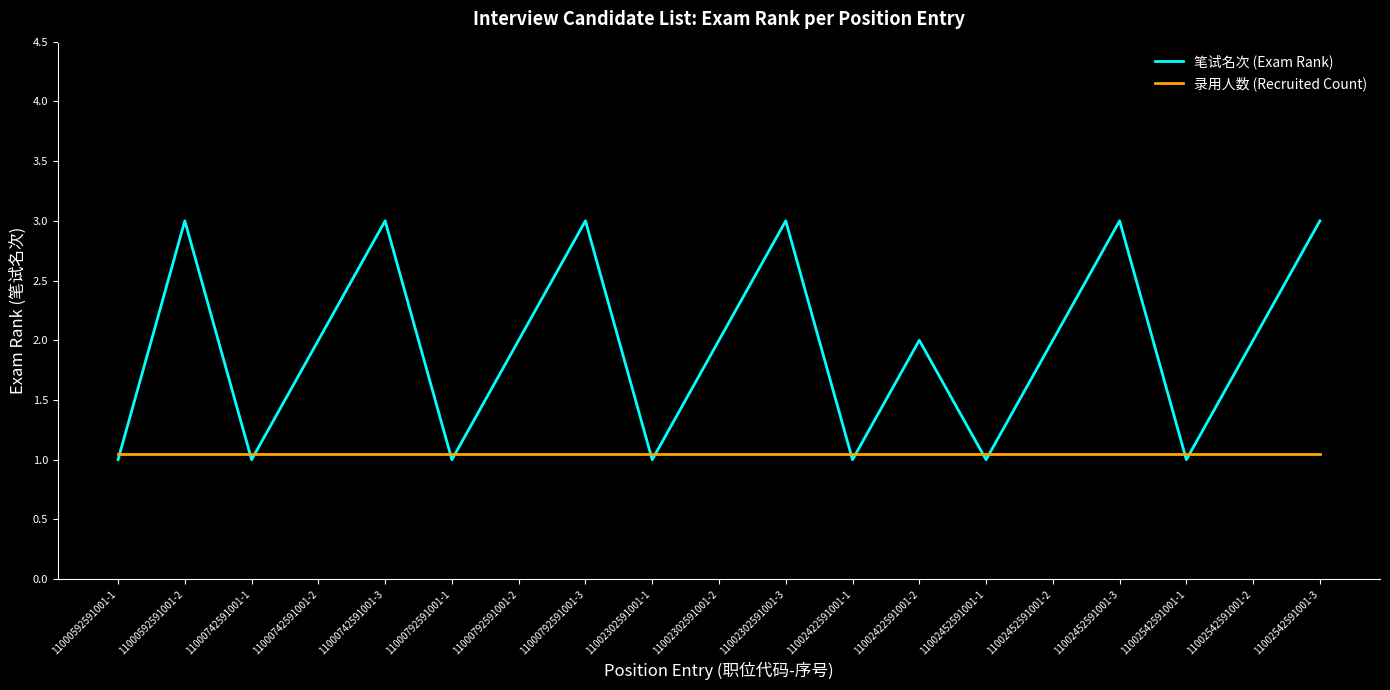

What is the lowest value of the 笔试名次 (Exam Rank) series?

1.0